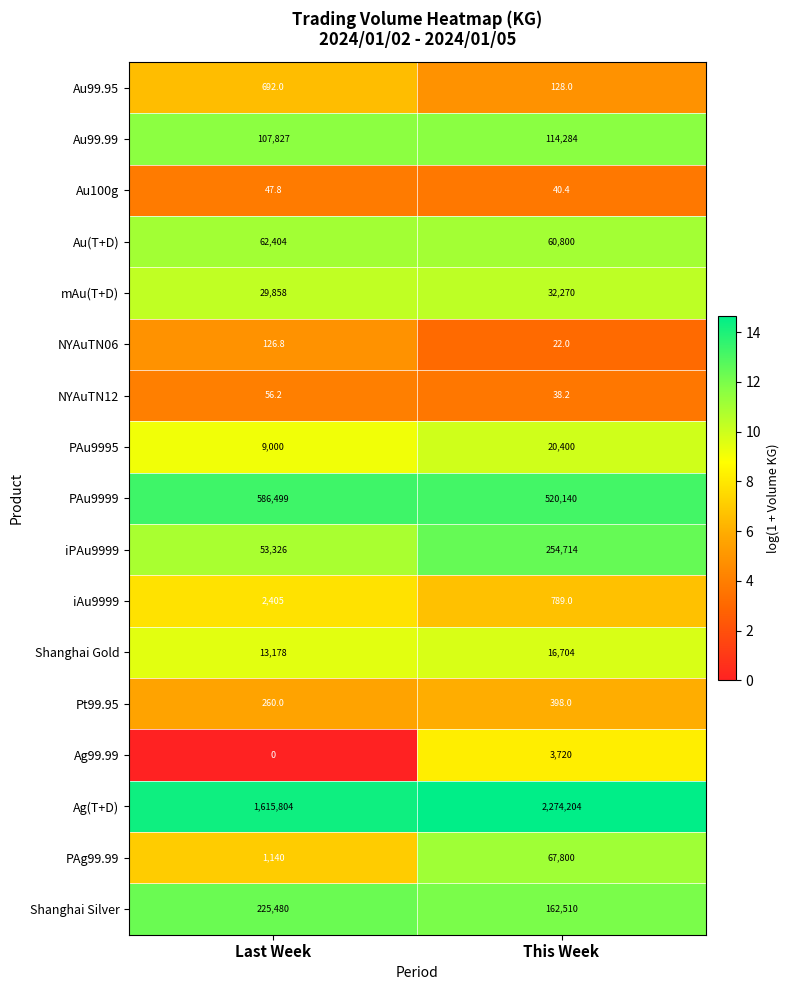

Which label corresponds to the smallest value in the chart?

Last Week